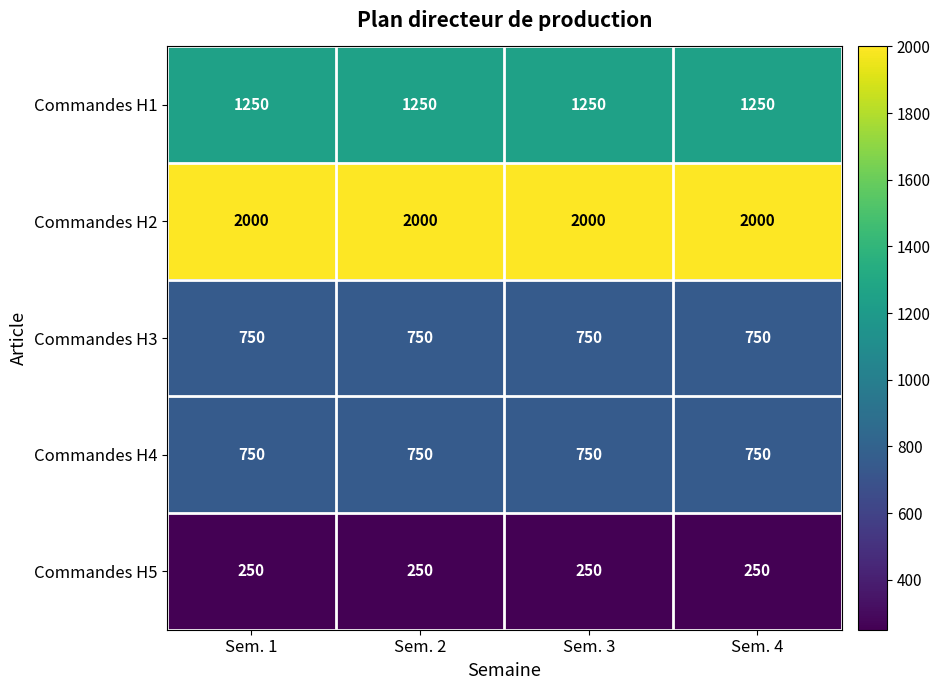

The Commandes H1 series shows 1250 at Sem. 2. True or false?

True